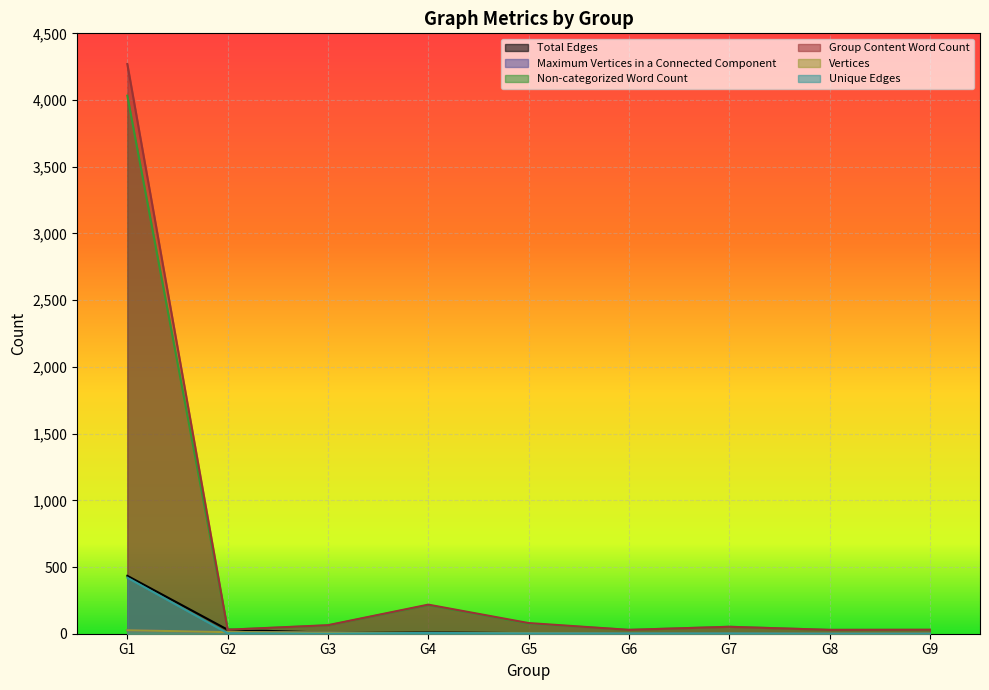

Where is Vertices nearest to the value 14?

G2